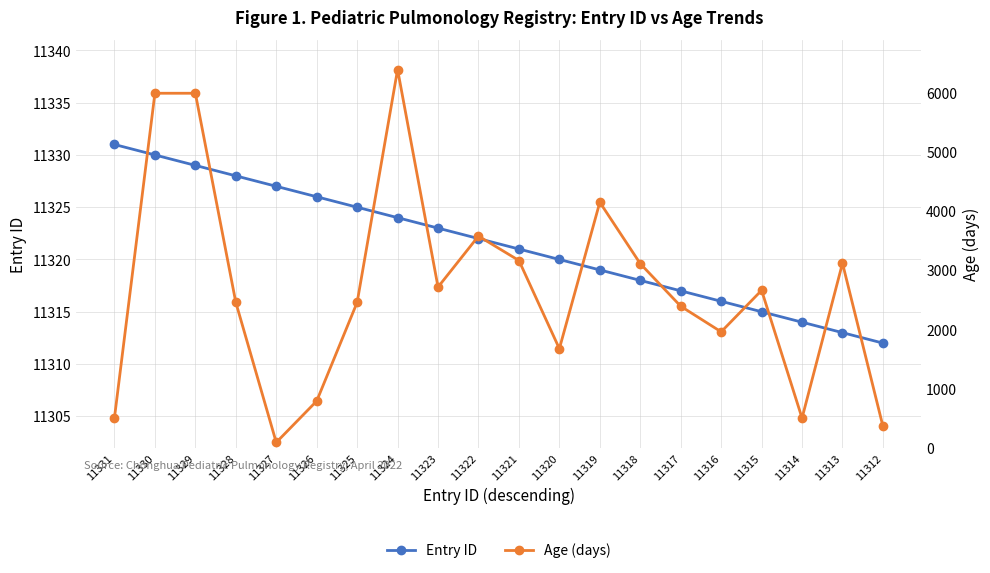

What is the difference between the maximum and second lowest values in the Age (days) series?

6032